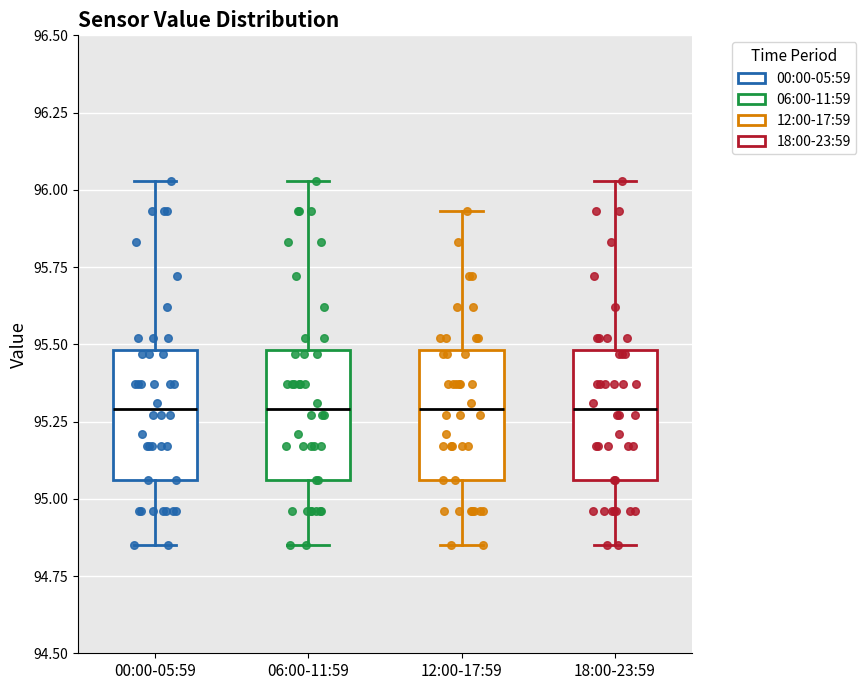

Reading left to right, read every box against the y-axis: the position of its median line, the range the box covers, and the ends of its whiskers. The values are not printed on the chart, so give them approximately, as read against the axis.

00:00-05:59: median 95.30, box 95.05 to 95.50, whiskers 94.85 to 96.05
06:00-11:59: median 95.30, box 95.05 to 95.50, whiskers 94.85 to 96.05
12:00-17:59: median 95.30, box 95.05 to 95.50, whiskers 94.85 to 95.95
18:00-23:59: median 95.30, box 95.05 to 95.50, whiskers 94.85 to 96.05